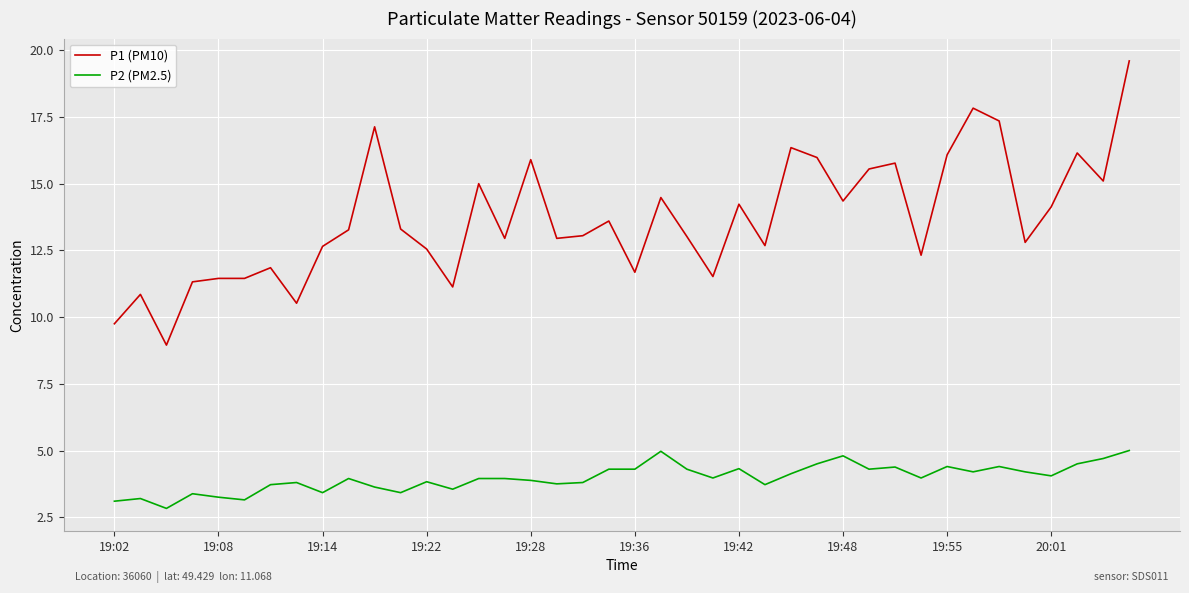

Which series has the widest spread of values?

P1 (PM10)